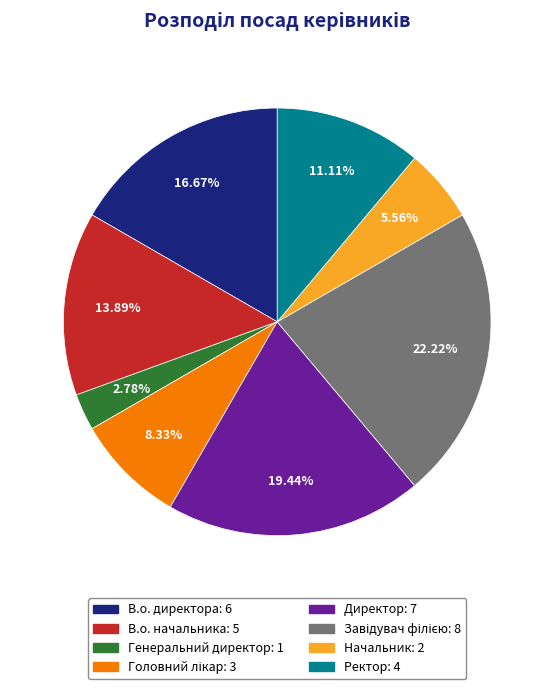

How many segments does this pie chart have?

8